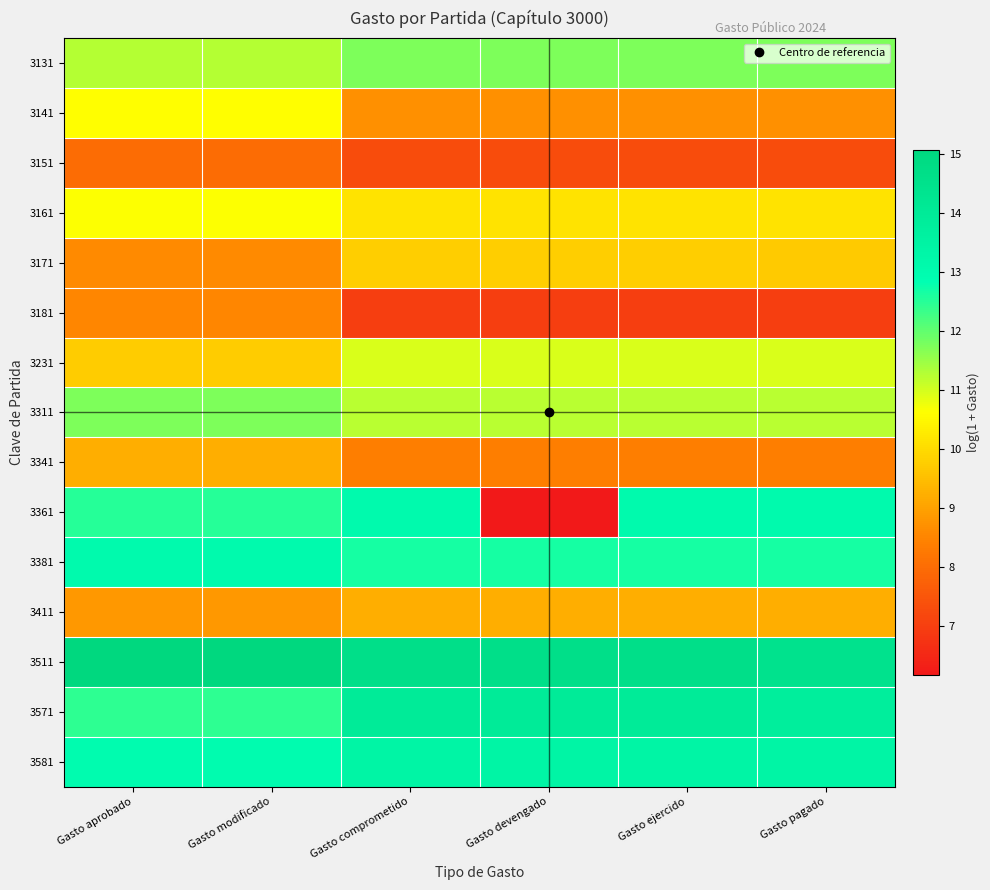

What is the smallest value displayed?

6.2